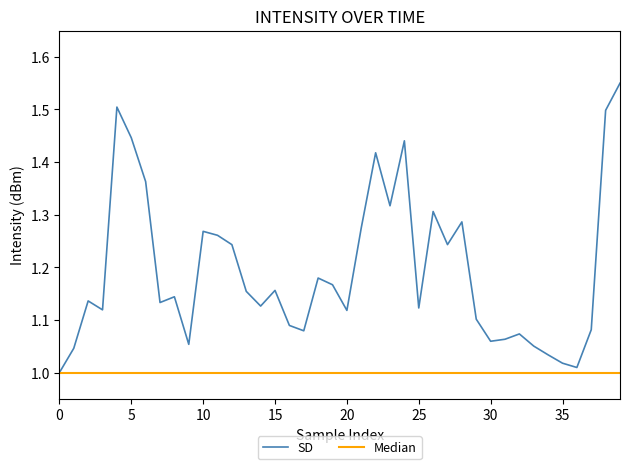

Which series has the widest spread of values?

SD